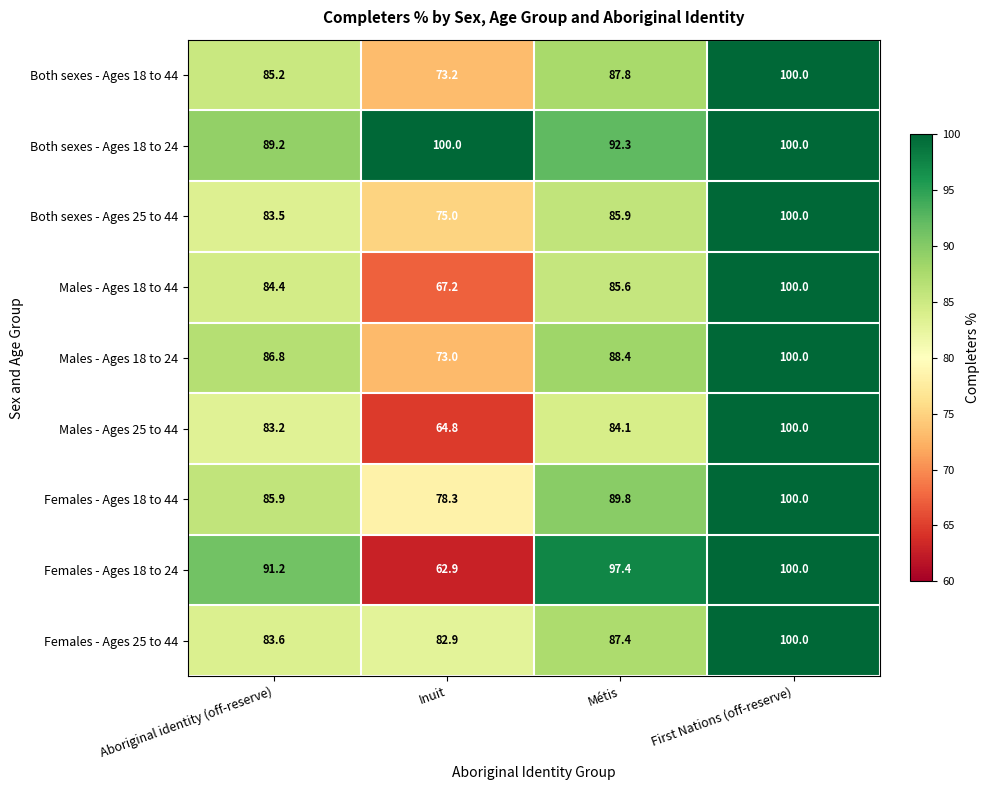

Where does the Females - Ages 18 to 24 series first go above 97?

Métis